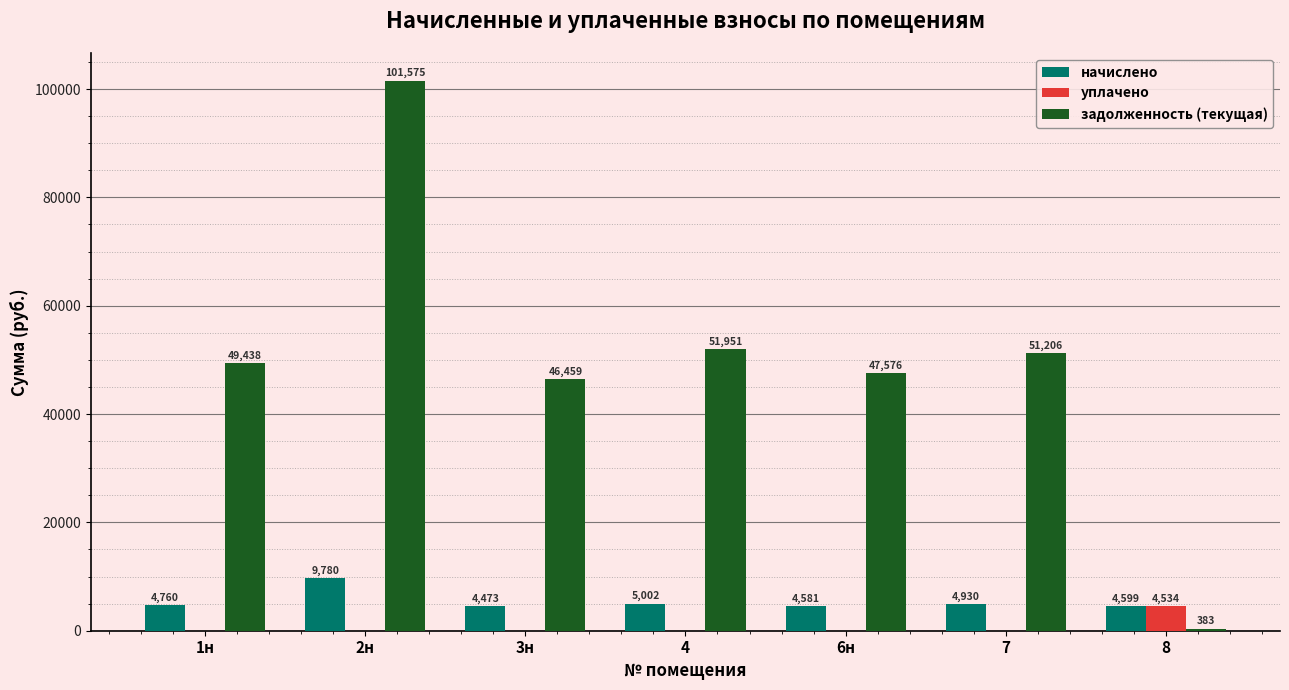

At which category is the sum across all series the highest?

2н